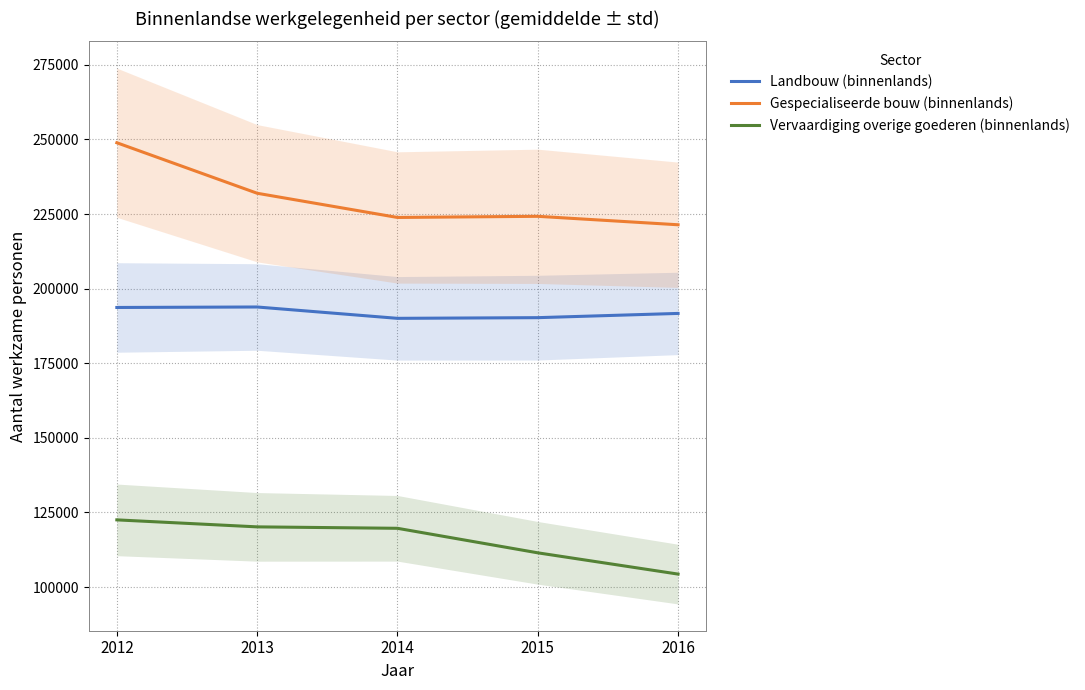

How many distinct data groups are displayed?

3